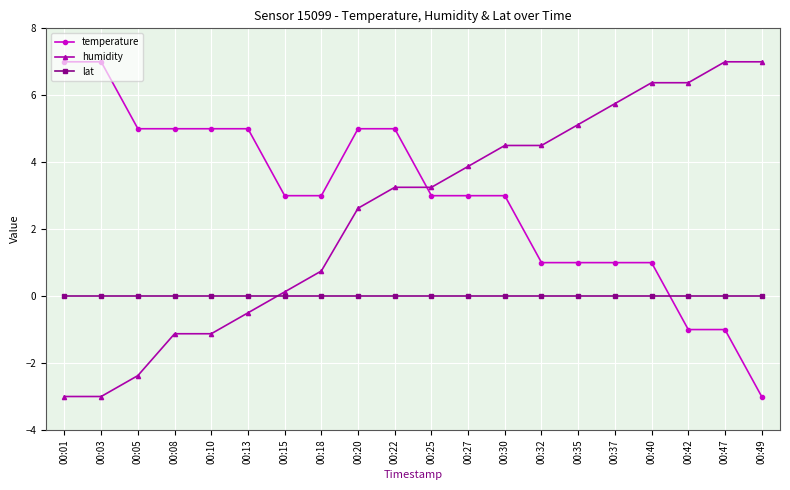

Is the value of humidity at 00:27 greater than the value of temperature at 00:30?

Yes